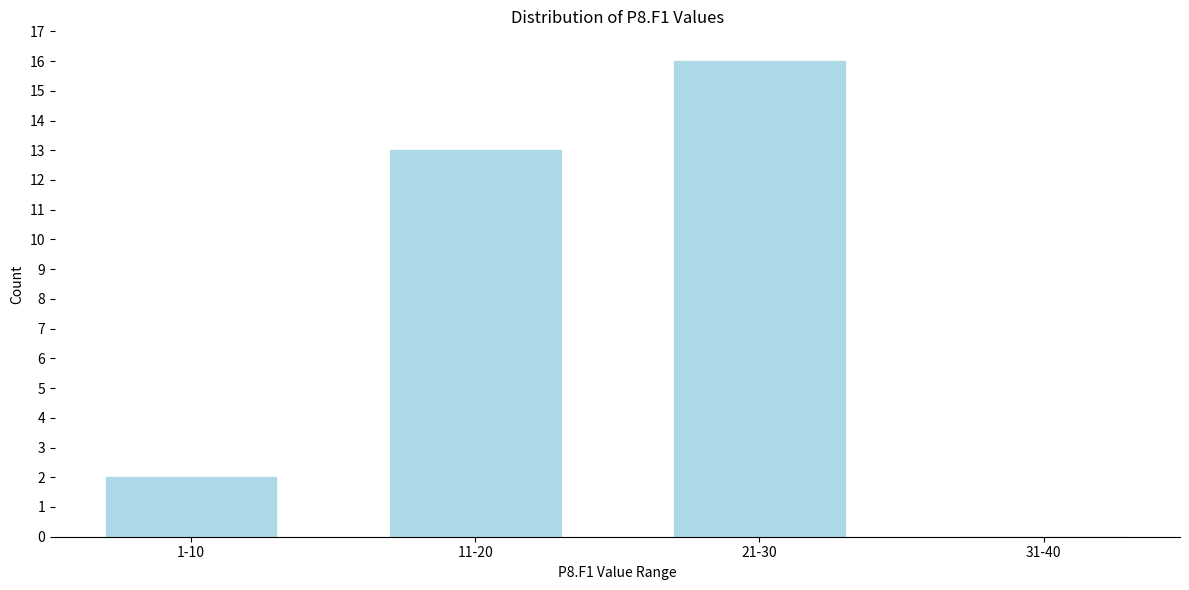

Reading left to right, what are all the values shown in this chart?

1-10=2	11-20=13	21-30=16	31-40=0